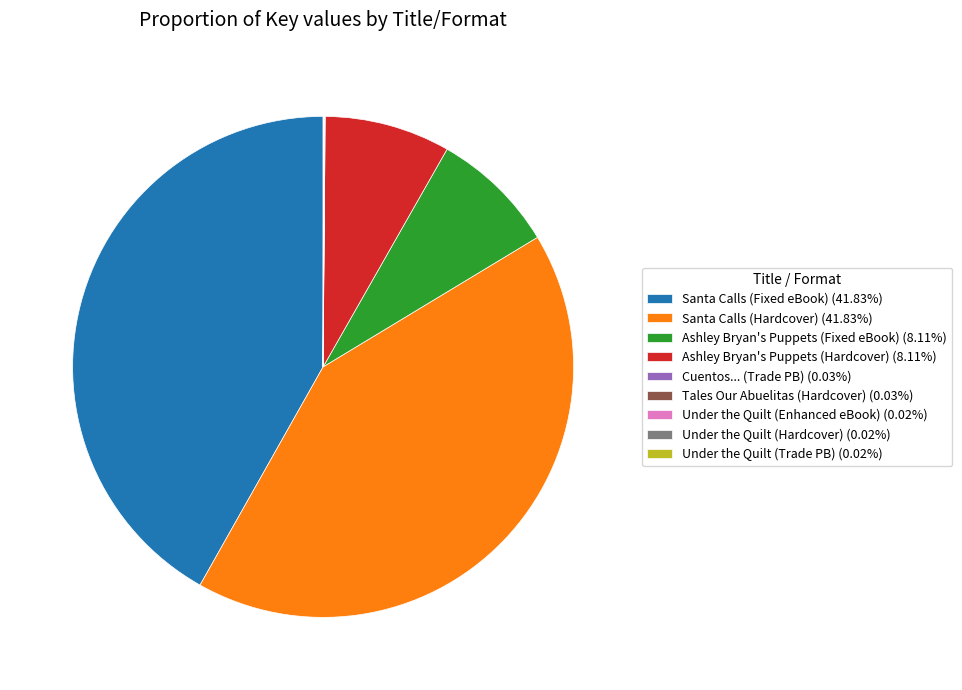

Does Santa Calls (Hardcover) (41.83%) account for over 50% of the chart?

No